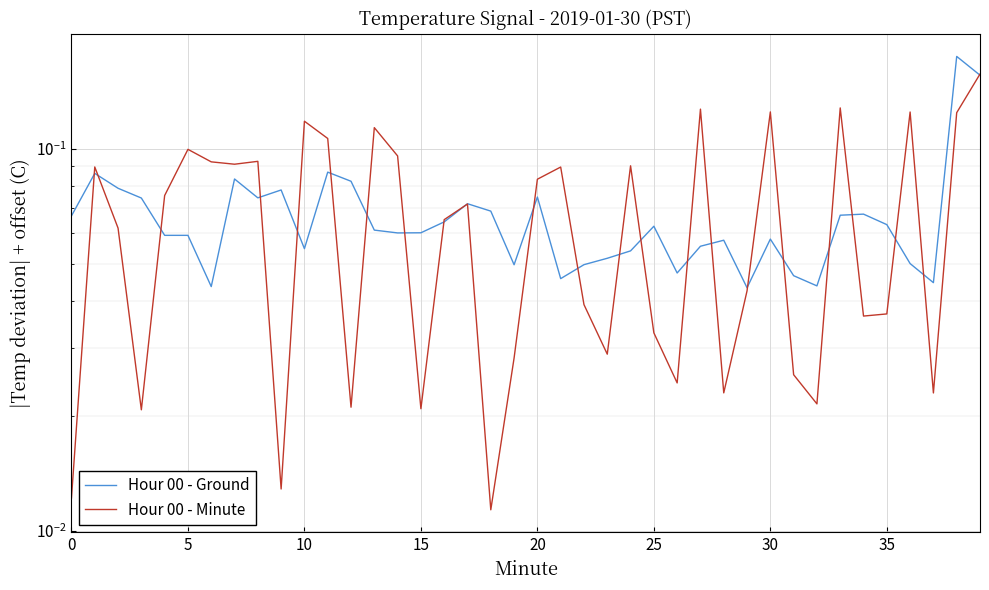

How many lines are shown in the chart?

2